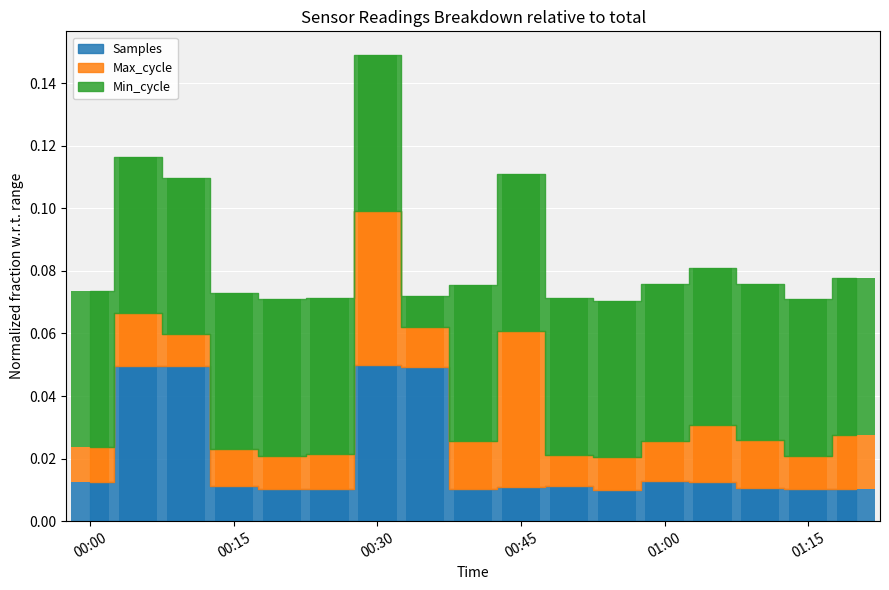

At which label does Samples reach its peak?

00:30